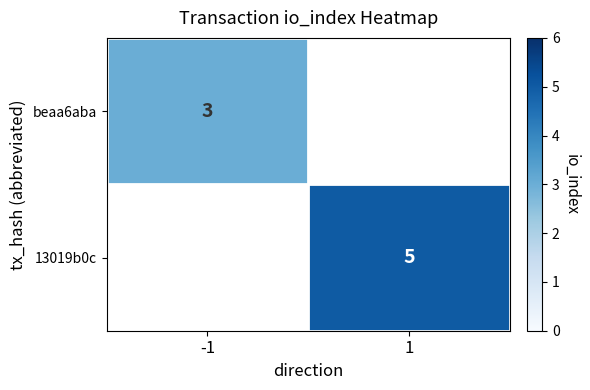

How many distinct data groups are displayed?

2